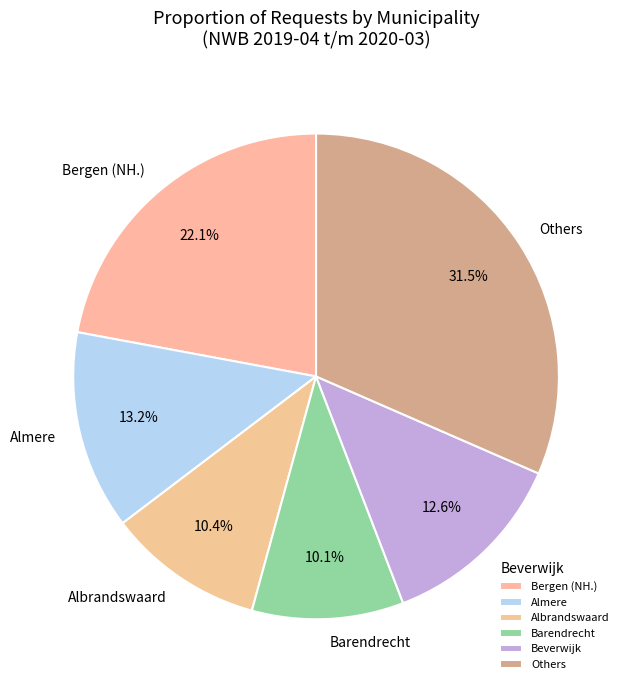

Which category has the biggest portion of the pie?

Others